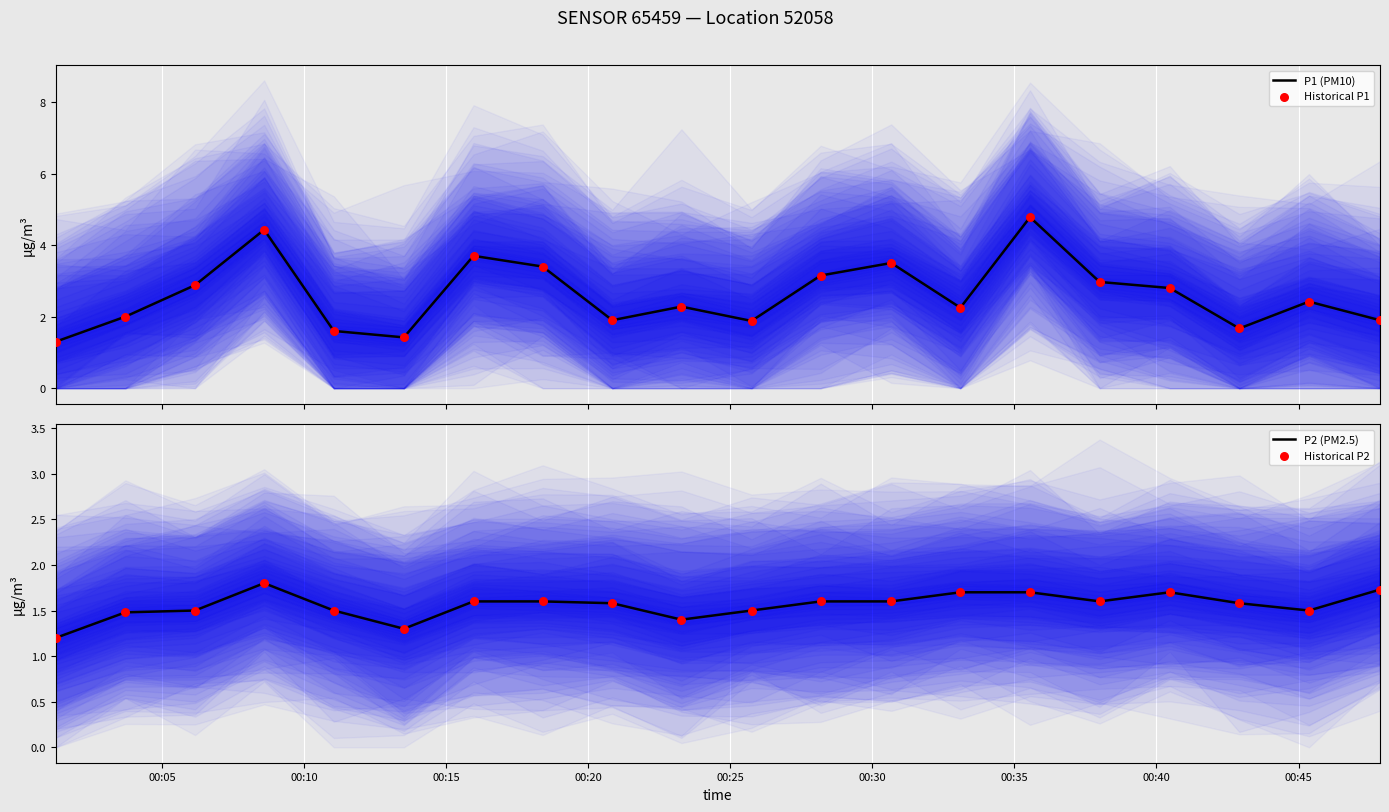

Which series reaches the maximum Y coordinate?

P1 (PM10)